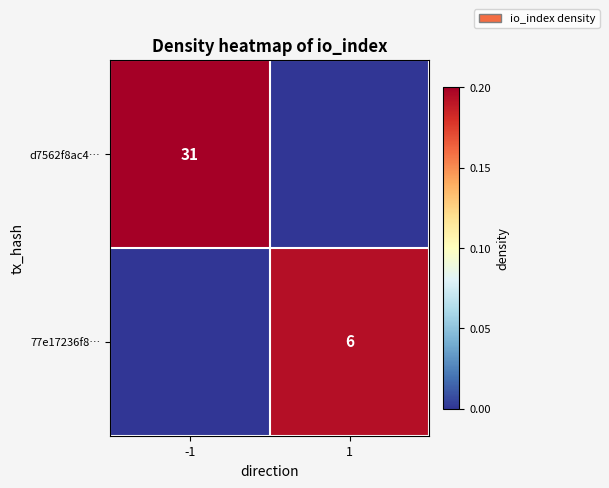

Is the value of d7562f8ac4… at -1 greater than the value of 77e17236f8… at 1?

Yes